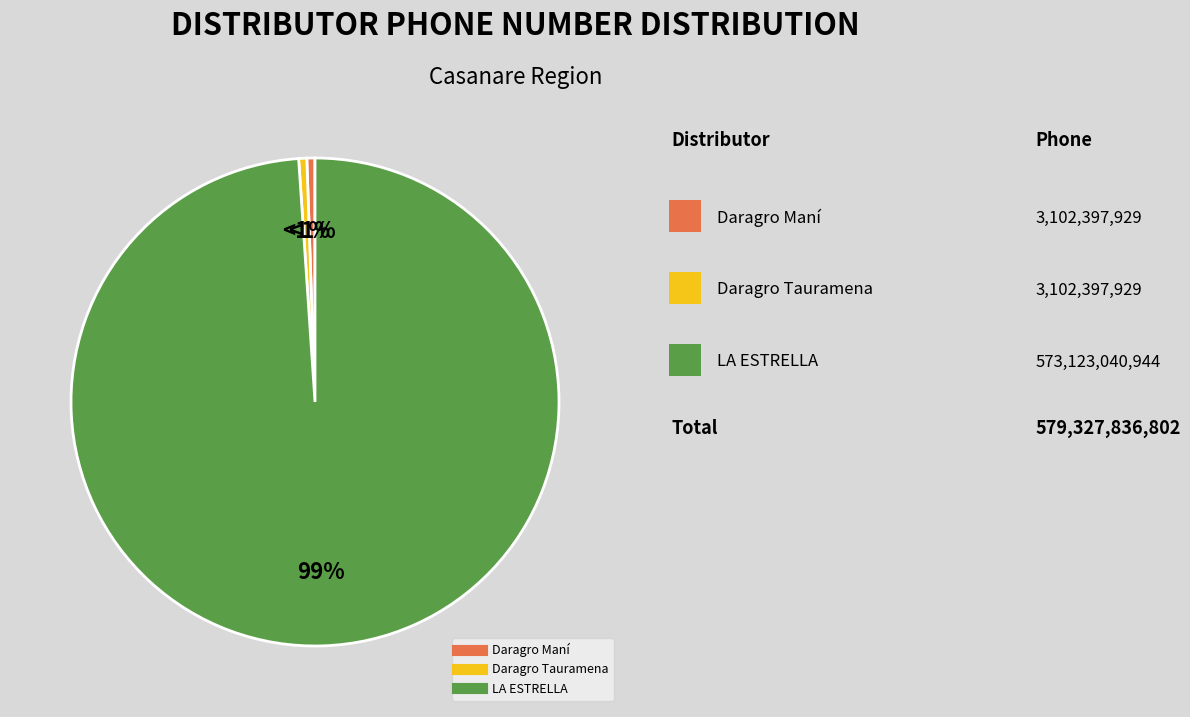

Which slice is the largest?

LA ESTRELLA